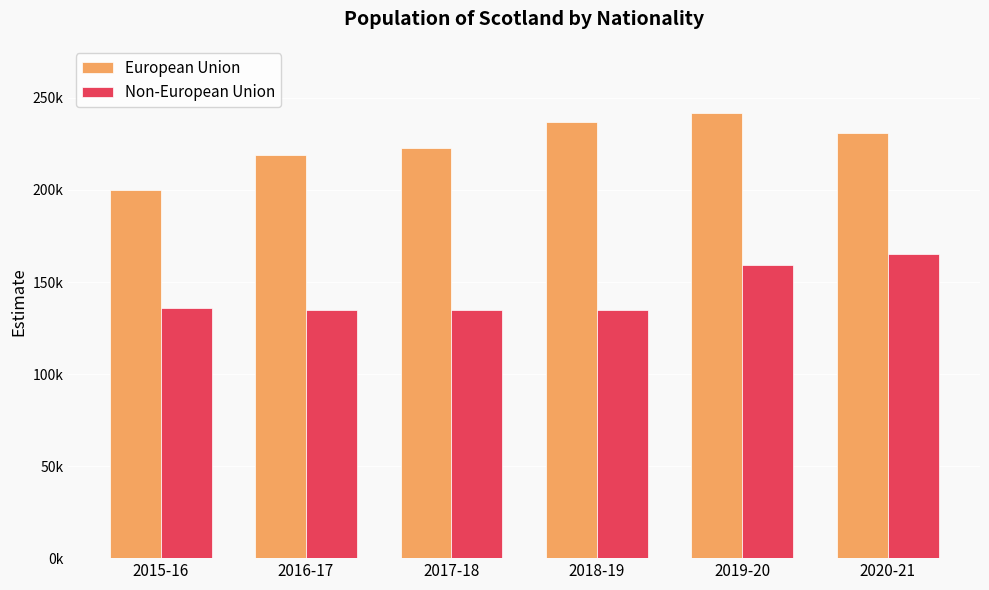

What is the average value of the European Union series?

225333